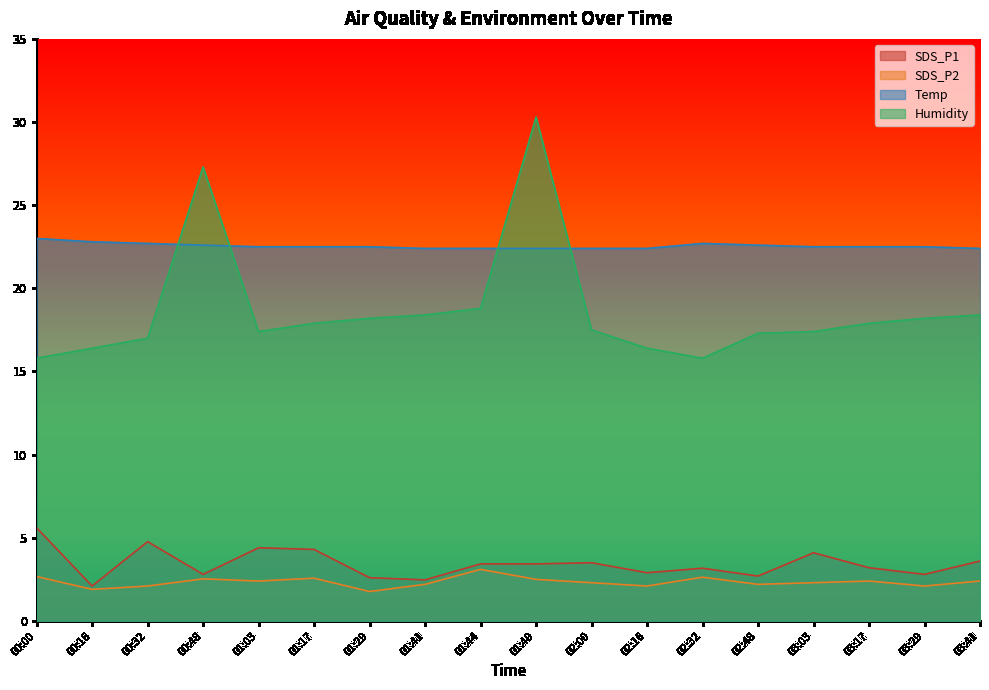

True or false: SDS_P2 and Humidity intersect in this chart.

False